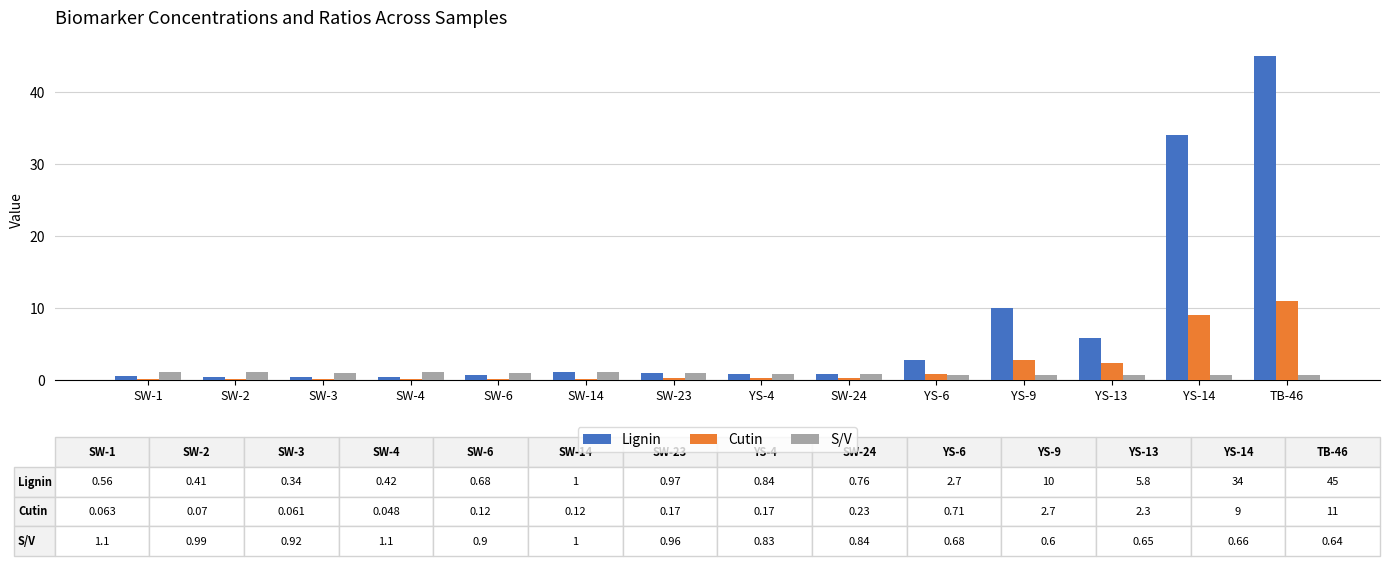

Between YS-14 and TB-46, which series saw the biggest shift?

Lignin